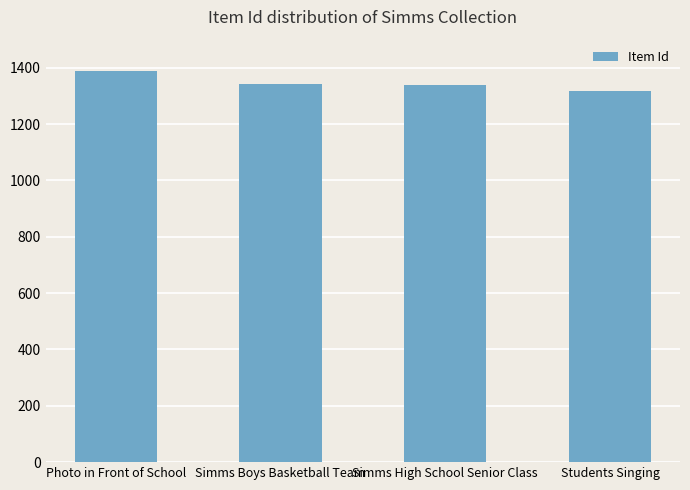

What is the change in value from Simms Boys Basketball Team to Students Singing?

-26